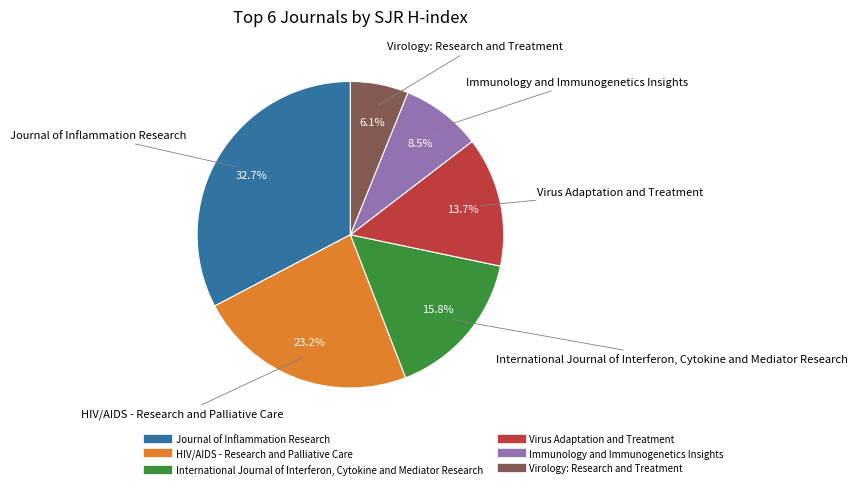

Approximately how many times larger is the value at Immunology and Immunogenetics Insights compared to Virology: Research and Treatment?

1.4